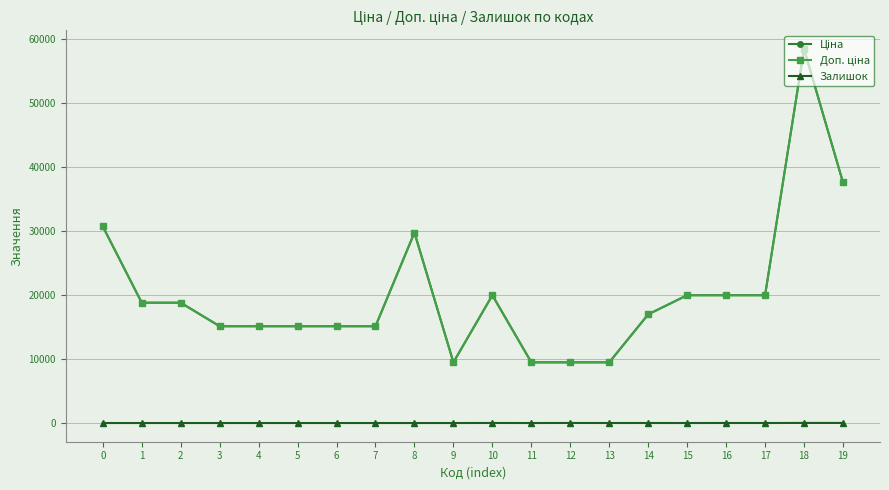

True or false: Доп. ціна and Залишок cross at least once.

False